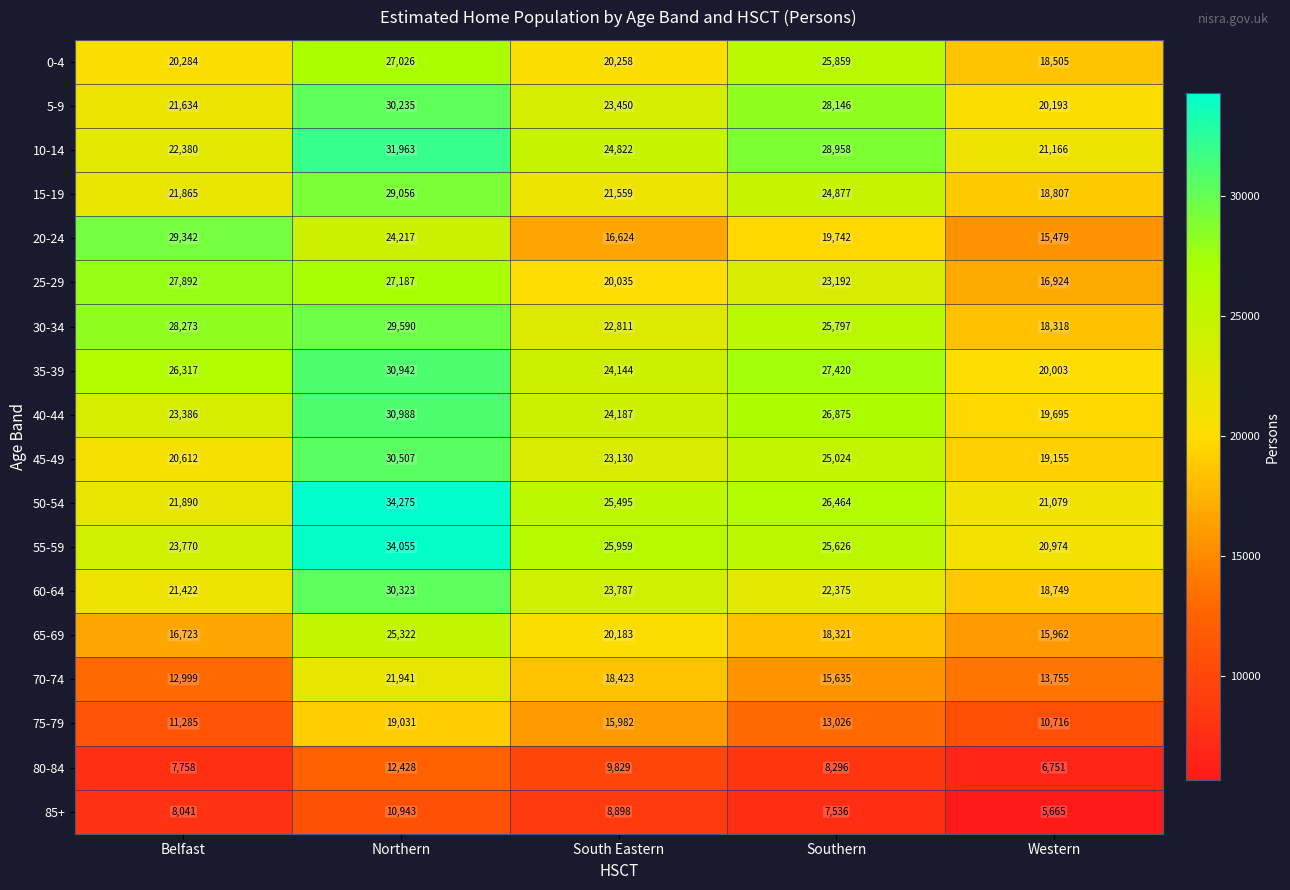

What value does the 50-54 series have at South Eastern?

25495